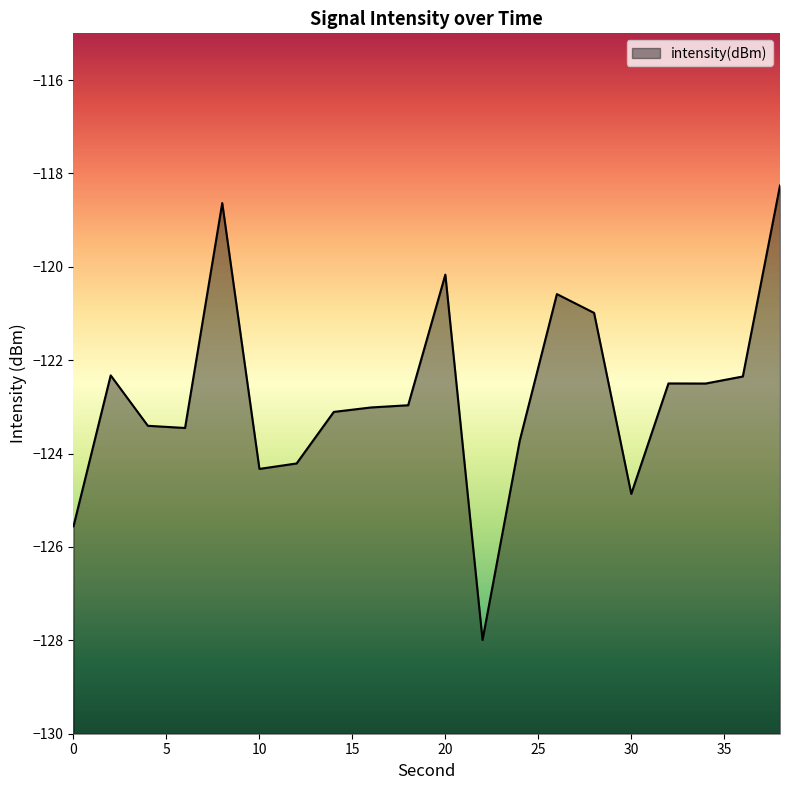

Where is the data nearest to the value -123?

16